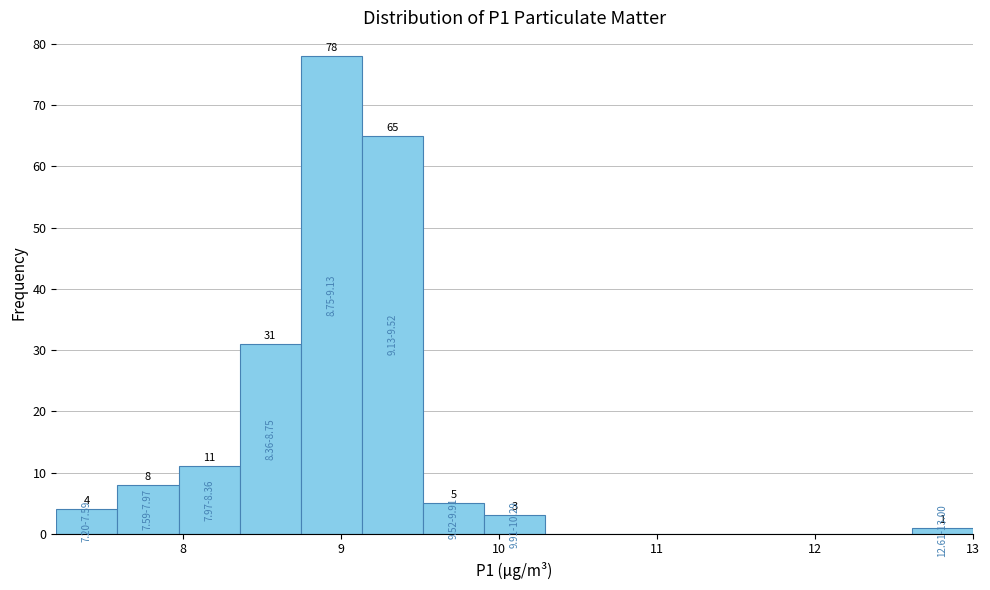

Around what value on the x-axis is the tallest bar? Give the approximate position of its centre, as read against the axis.

8.9